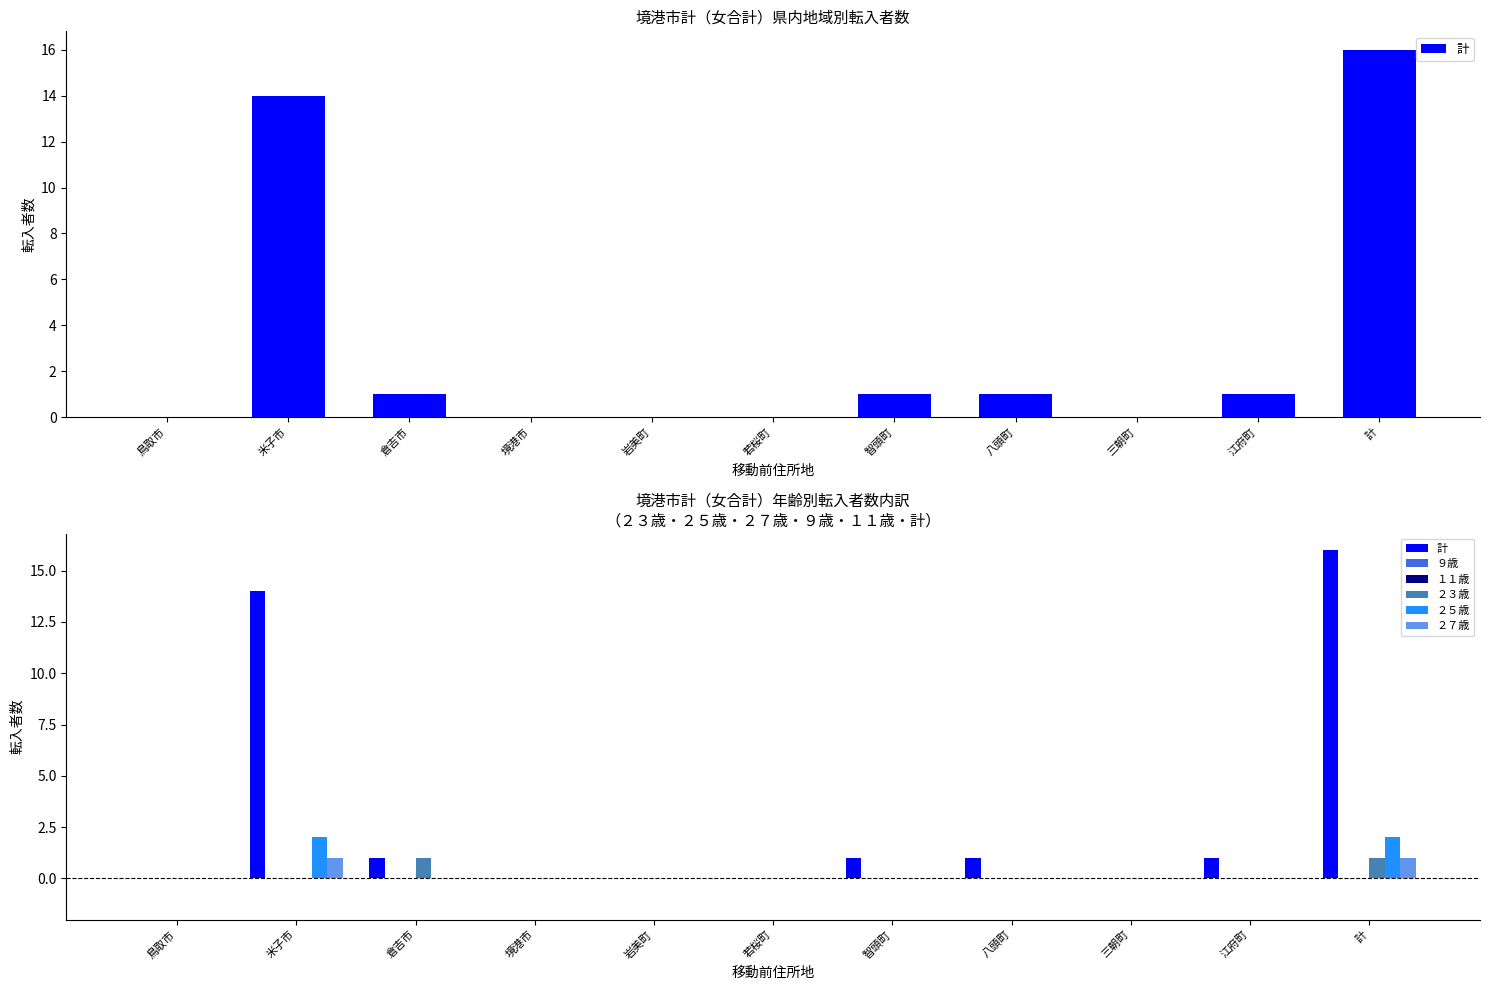

Reading left to right, list all the values displayed in this chart.

計: 0	14	1	0	0	0	1	1	0	1	16
９歳: 0	0	0	0	0	0	0	0	0	0	0
１１歳: 0	0	0	0	0	0	0	0	0	0	0
２３歳: 0	0	1	0	0	0	0	0	0	0	1
２５歳: 0	2	0	0	0	0	0	0	0	0	2
２７歳: 0	1	0	0	0	0	0	0	0	0	1